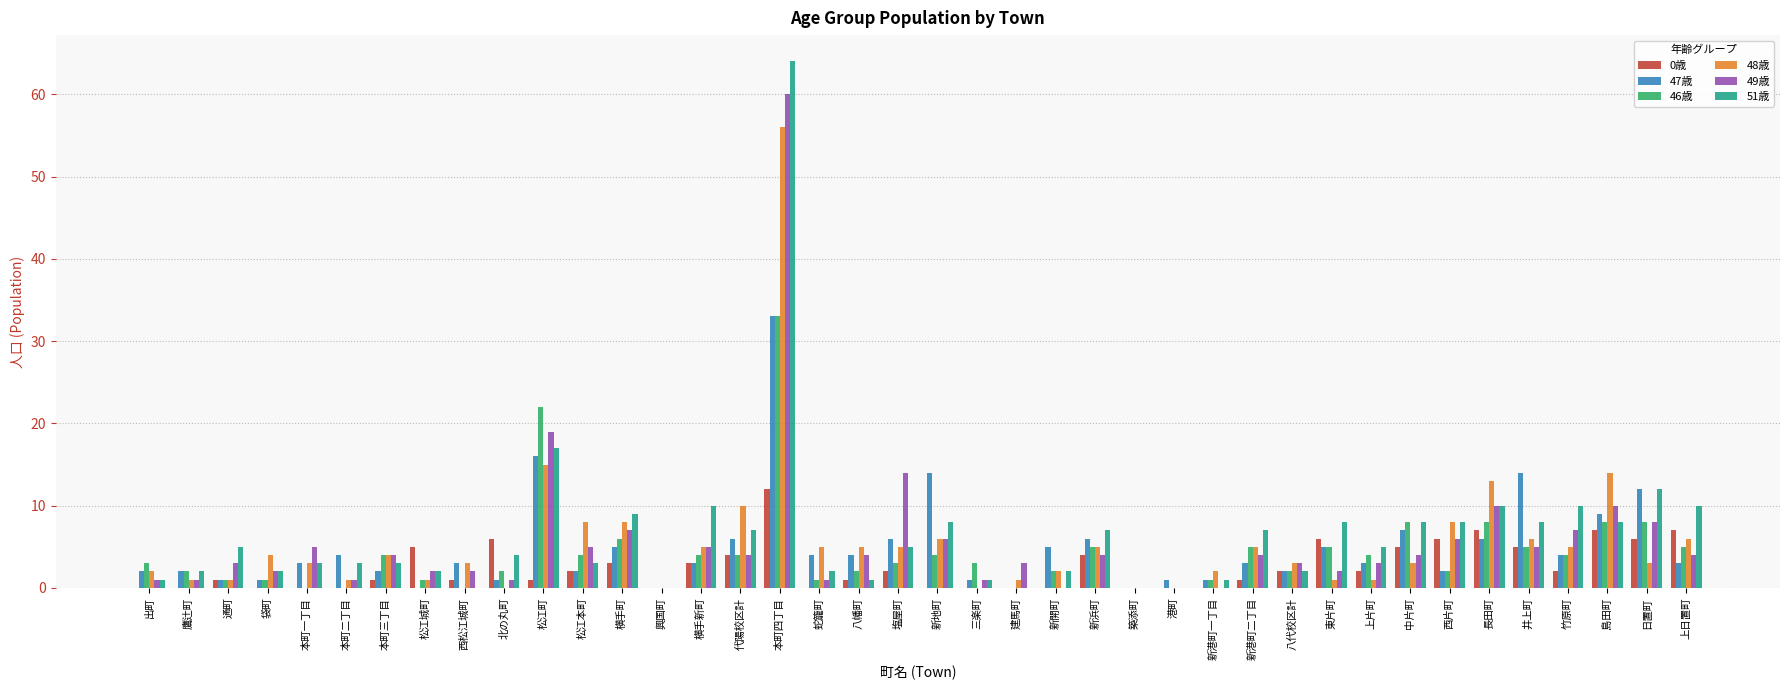

Is it true that 46歳 equals 0 at 築添町?

True